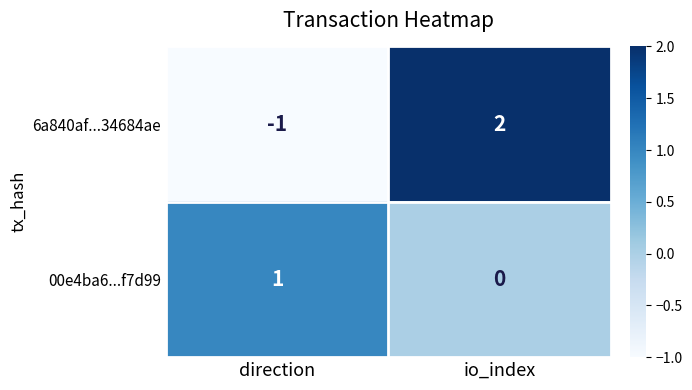

Rank the categories by 6a840af...34684ae value from lowest to highest.

direction, io_index